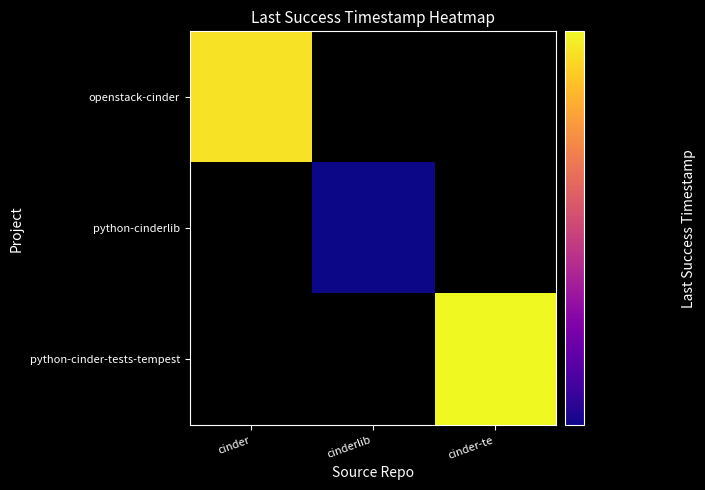

How many positive values does the python-cinderlib series have?

1